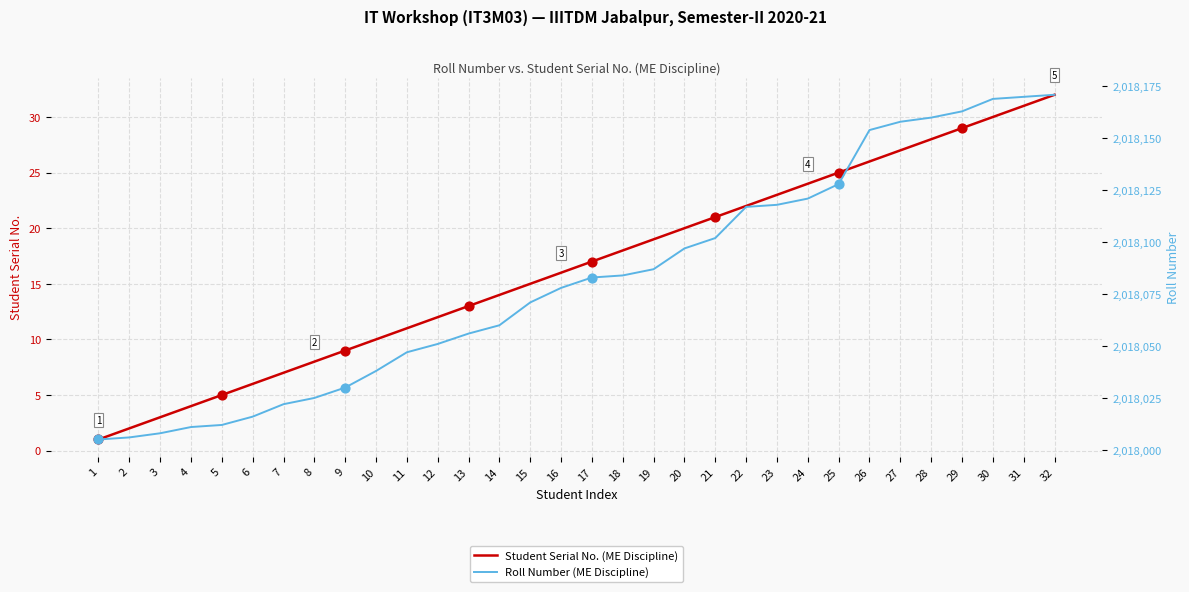

What are all the series names shown in the legend?

Student Serial No. (ME Discipline), Roll Number (ME Discipline)